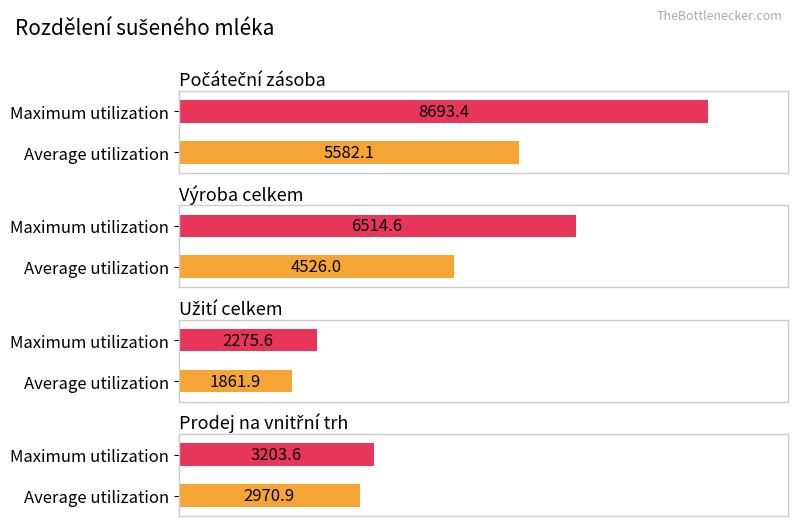

What is the greatest value displayed?

8693.4